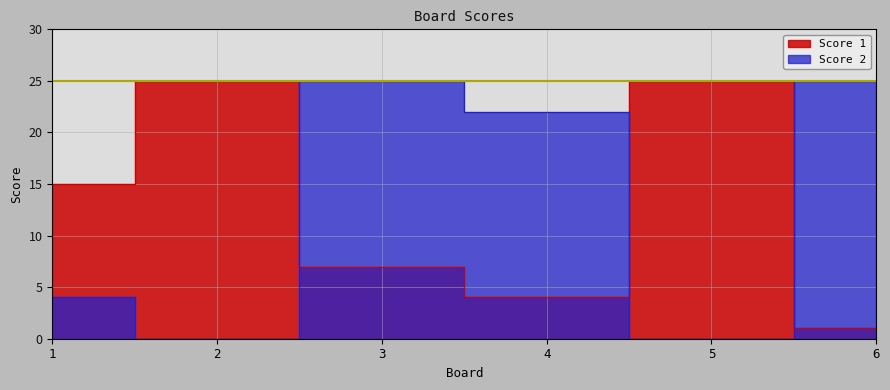

What is the difference between the second highest and minimum values in the Score 1 series?

24